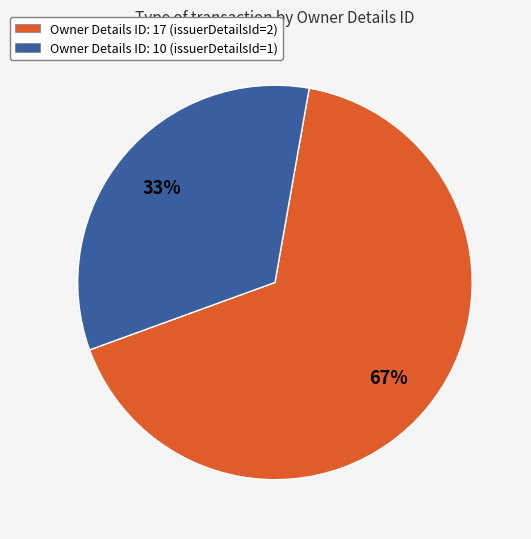

To the nearest percent, what is the average slice percentage?

50%